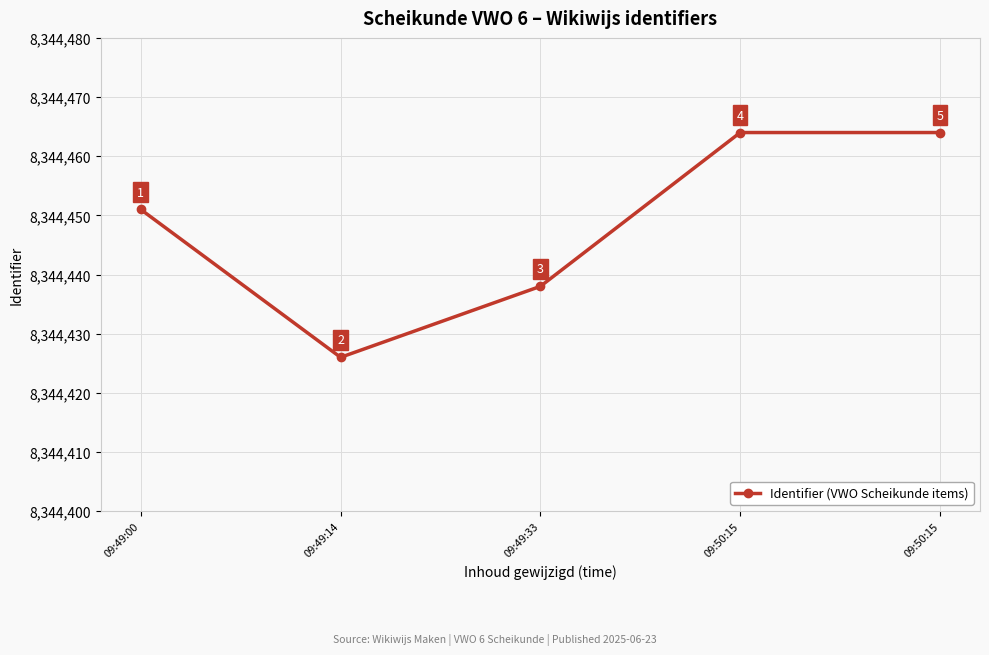

How many lines are shown in the chart?

1